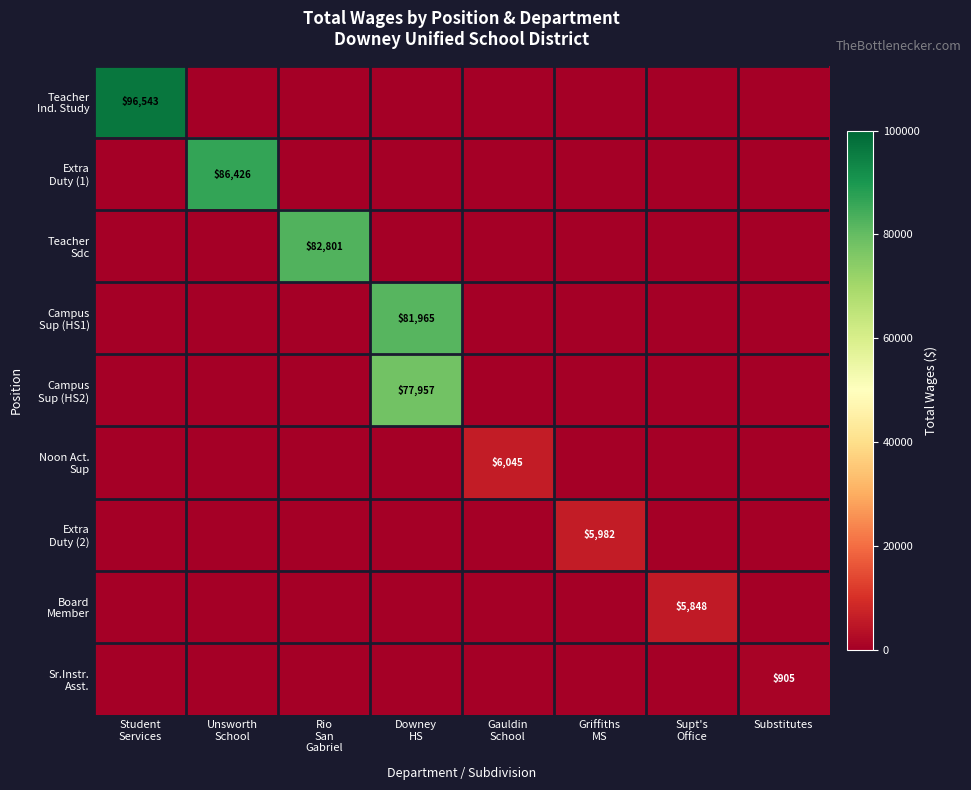

What is the sum of all Teacher Sdc values?

82801